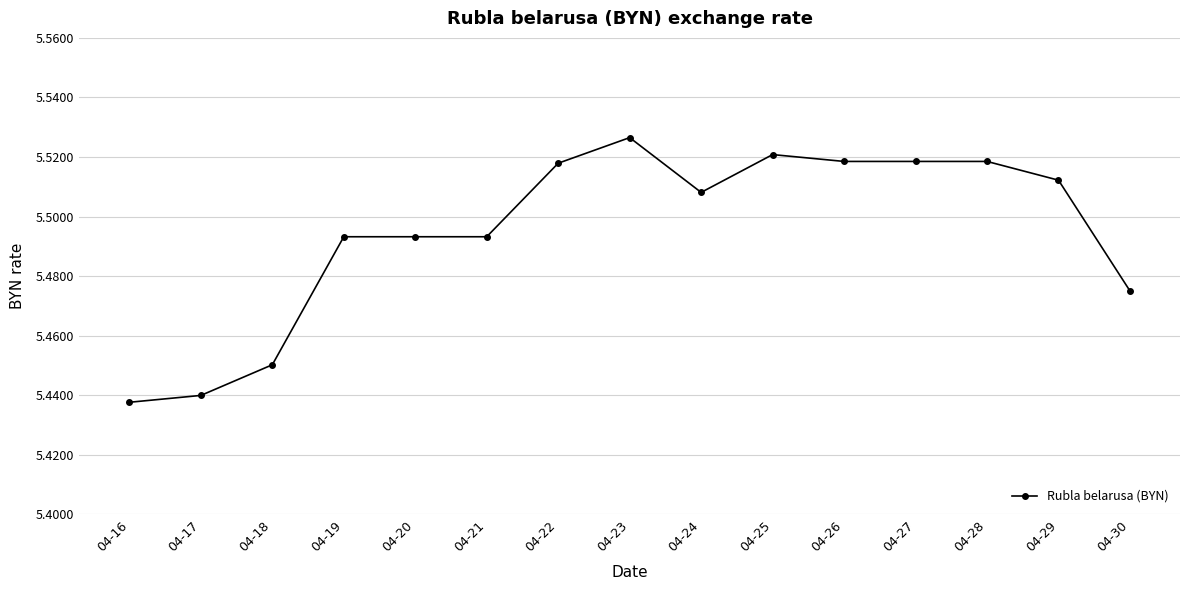

Is it true that the value at 04-29 is 2.9?

False